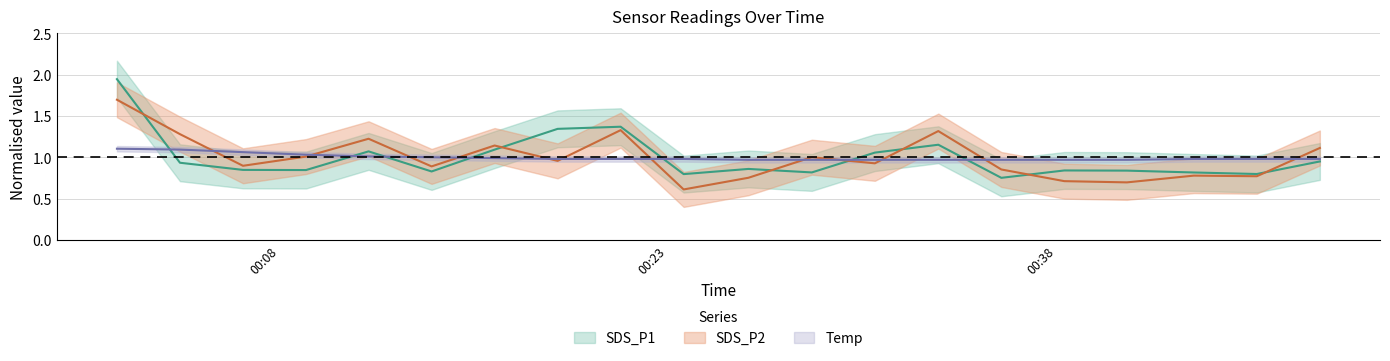

At which category is the sum across all series the highest?

2023/11/24 00:01:43